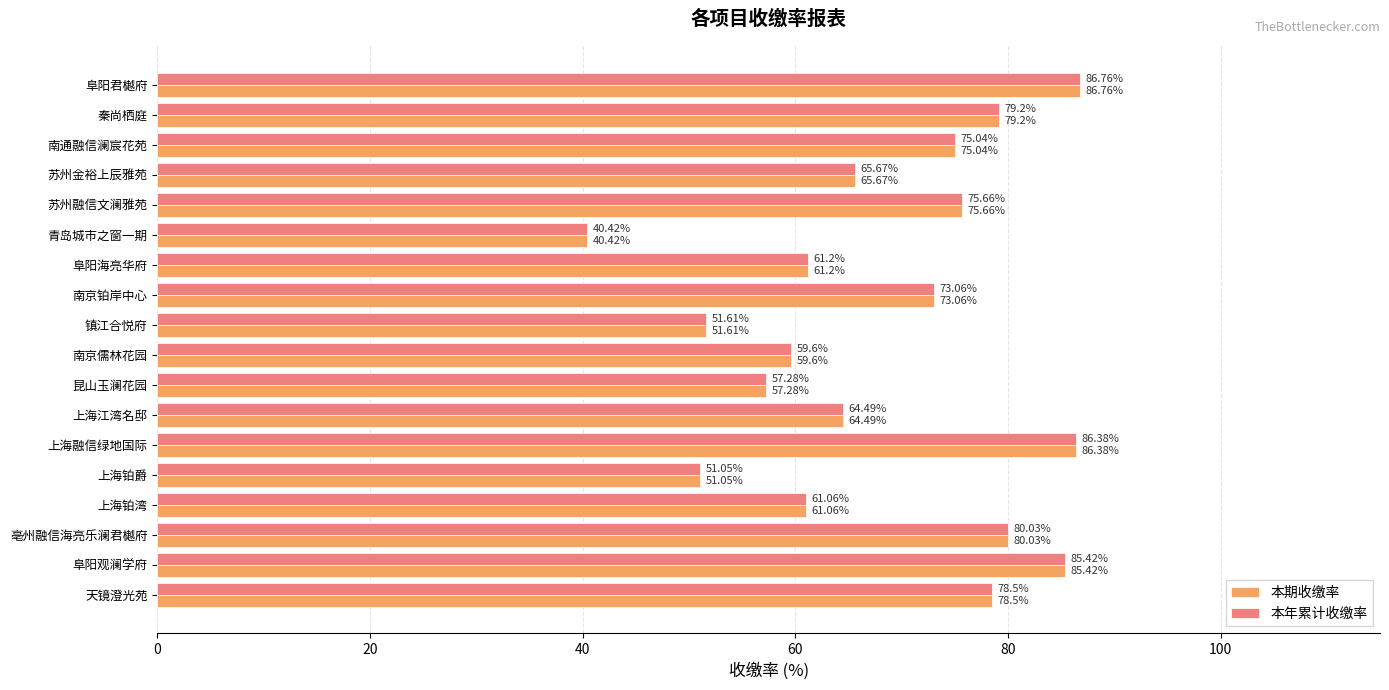

List the labels in order of 本期收缴率 value, largest first.

阜阳君樾府, 上海融信绿地国际, 阜阳观澜学府, 亳州融信海亮乐澜君樾府, 秦尚栖庭, 天镜澄光苑, 苏州融信文澜雅苑, 南通融信澜宸花苑, 南京铂岸中心, 苏州金裕上辰雅苑, 上海江湾名邸, 阜阳海亮华府, 上海铂湾, 南京儒林花园, 昆山玉澜花园, 镇江合悦府, 上海铂爵, 青岛城市之窗一期